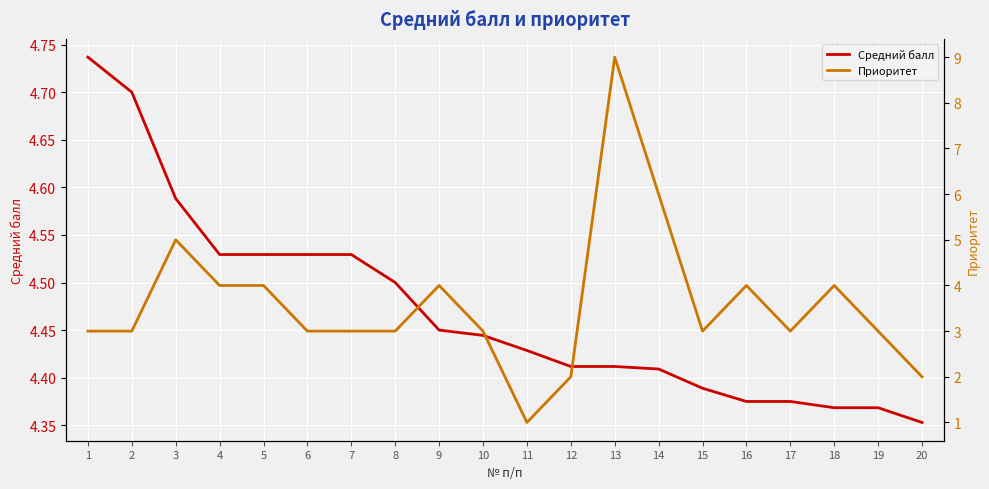

What is the total value across all series at 9?

8.4